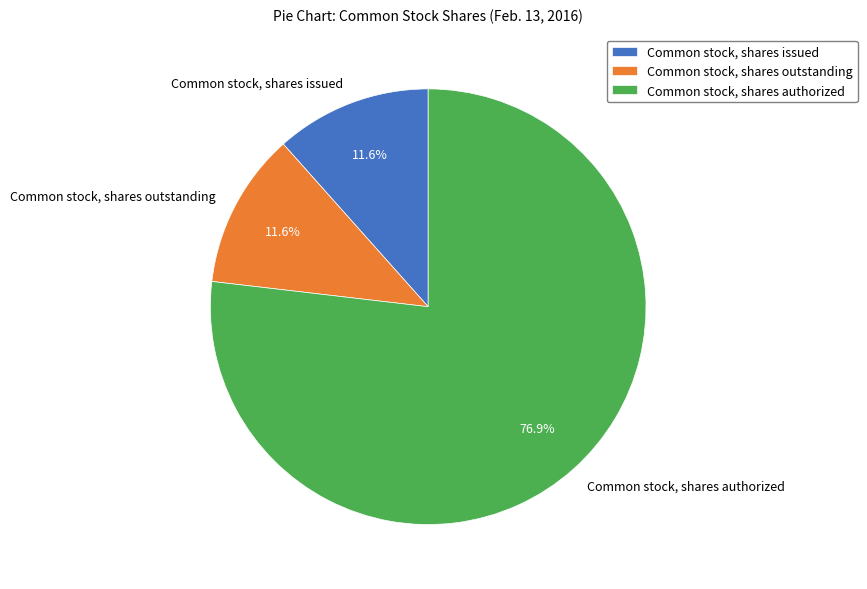

Combined, what portion of the pie is Common stock, shares issued and Common stock, shares authorized?

88.4%